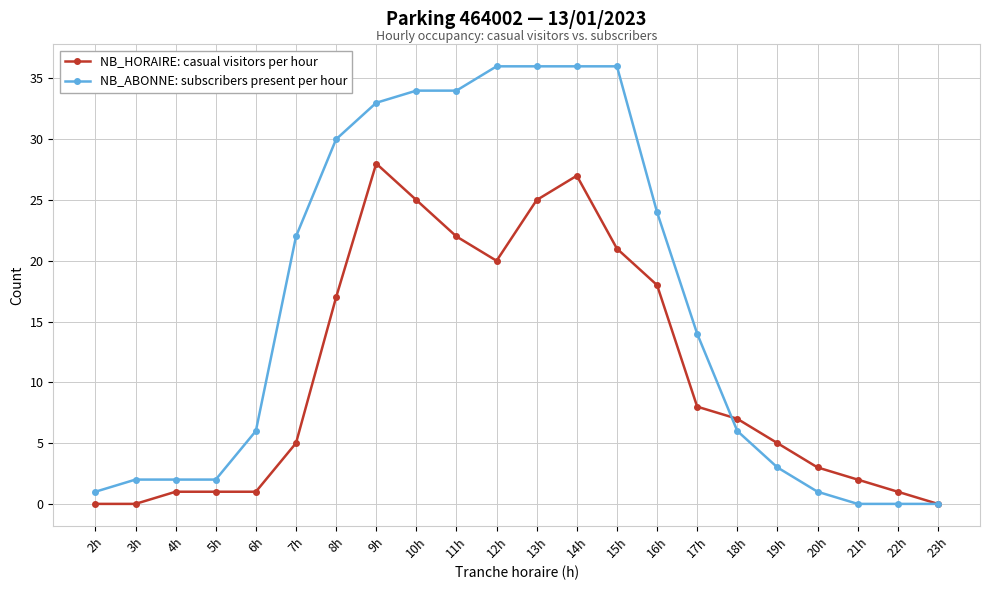

What is the average value of the NB_HORAIRE: casual visitors per hour series?

11